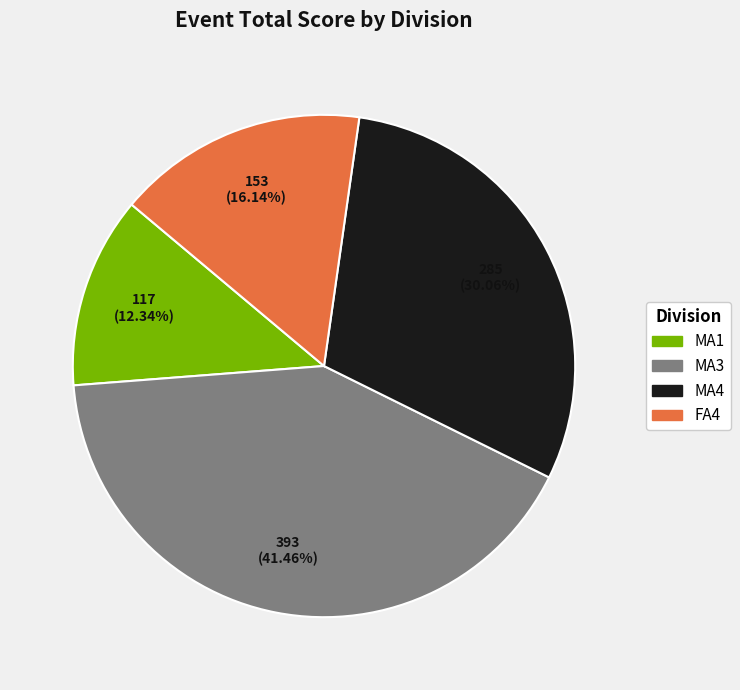

Does any single category account for the majority?

No